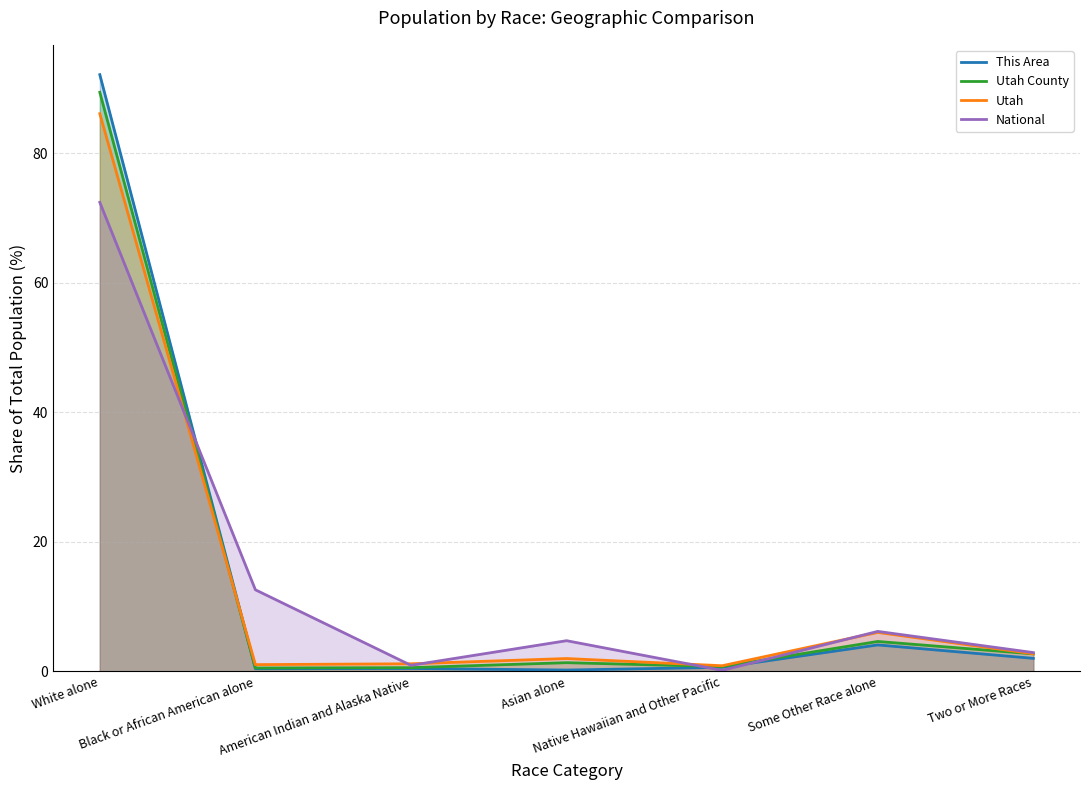

How many intersections are there between Utah and This Area?

1